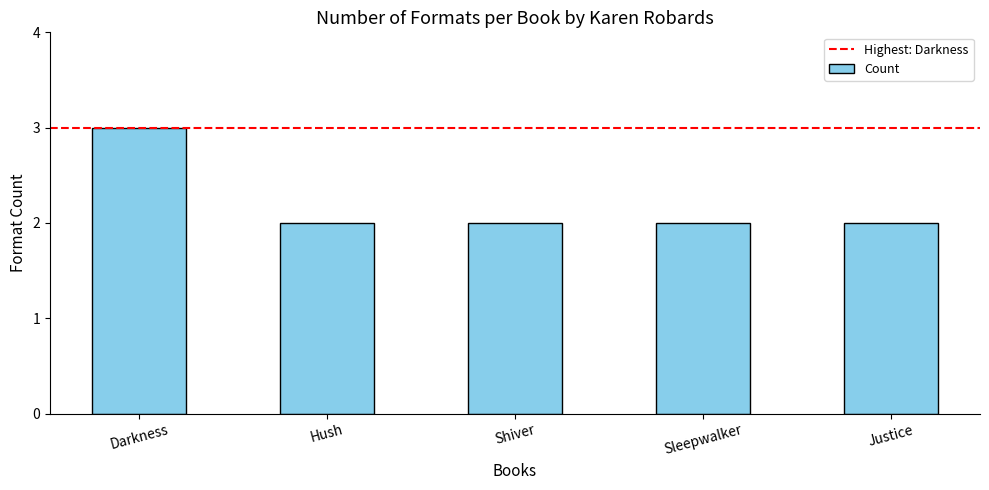

Is it true that the value at Justice is 2?

True